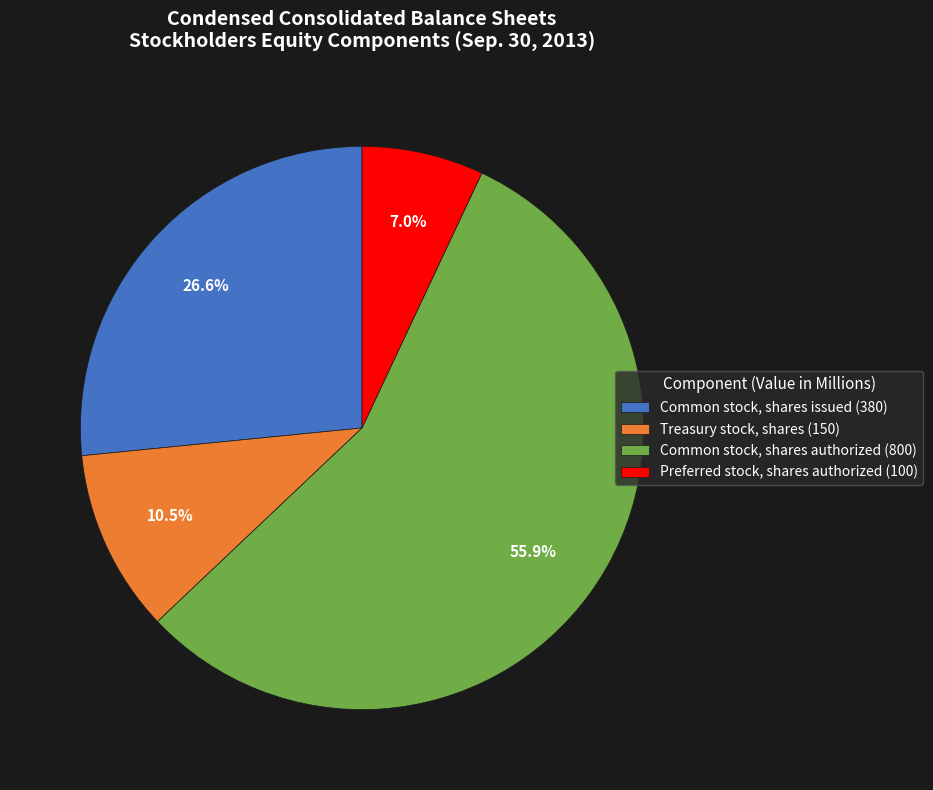

Count the number of slices in the pie.

4